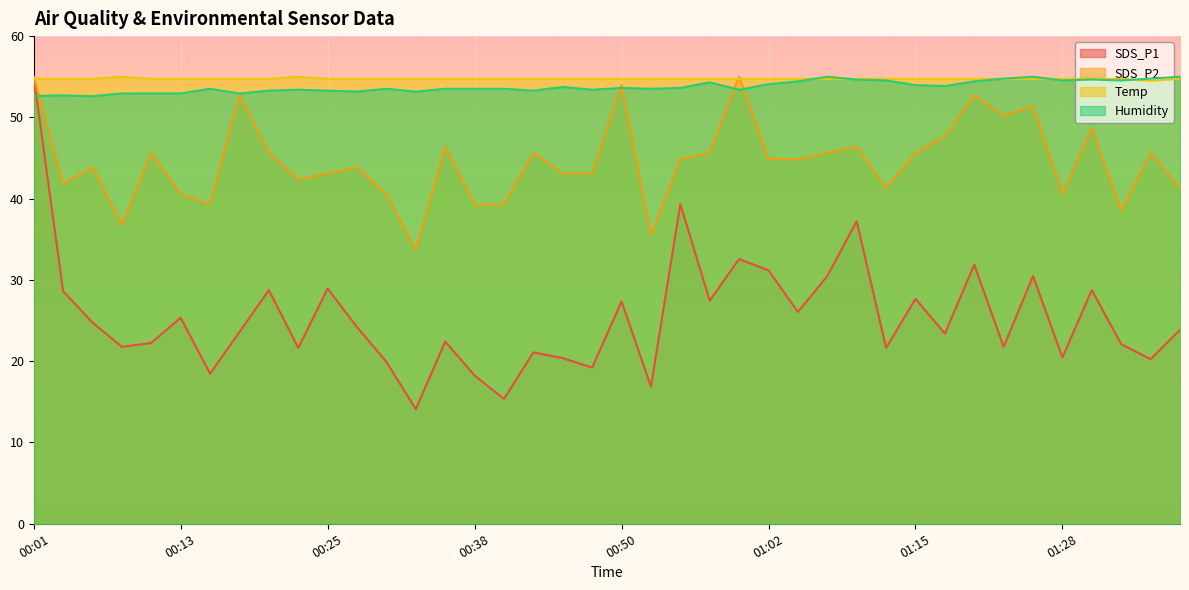

What is the label of the 25th point from the left?

00:59